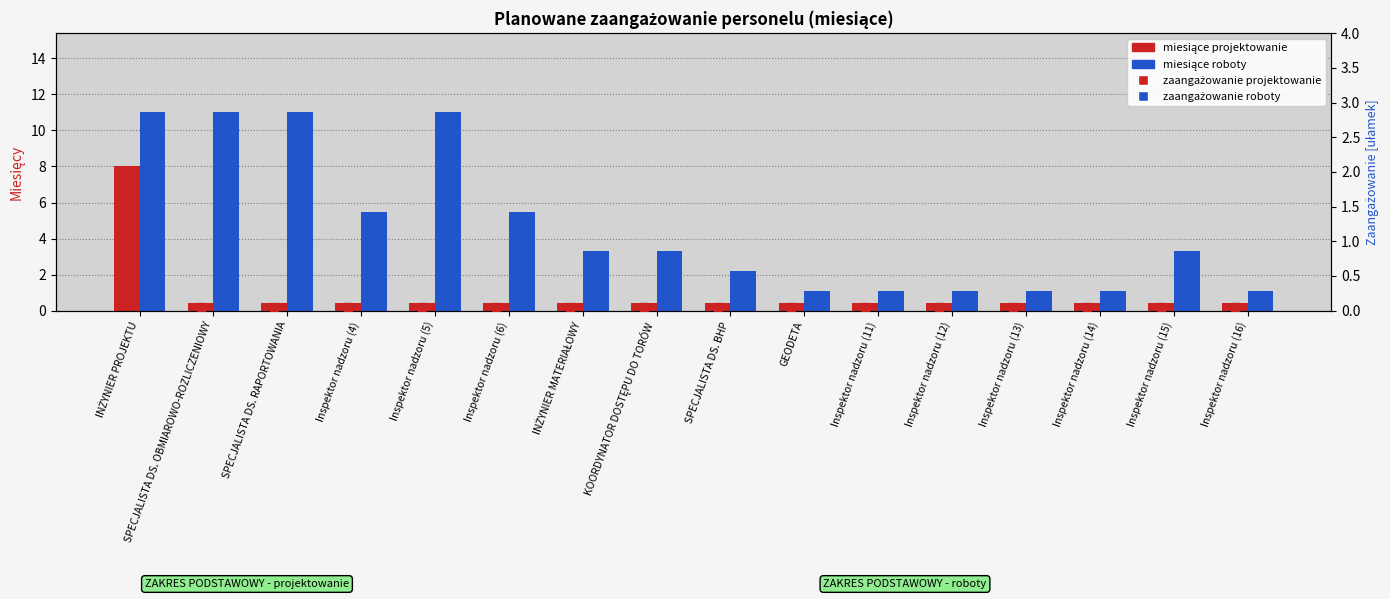

Which series contains the lowest Y value?

zaangażowanie (projektowanie)